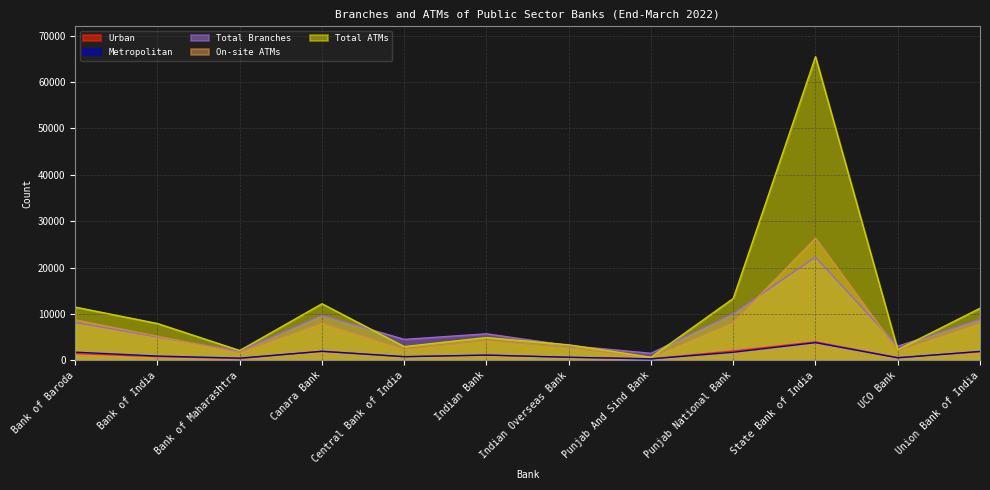

True or false: On-site ATMs has more than 2 interior local peaks.

True